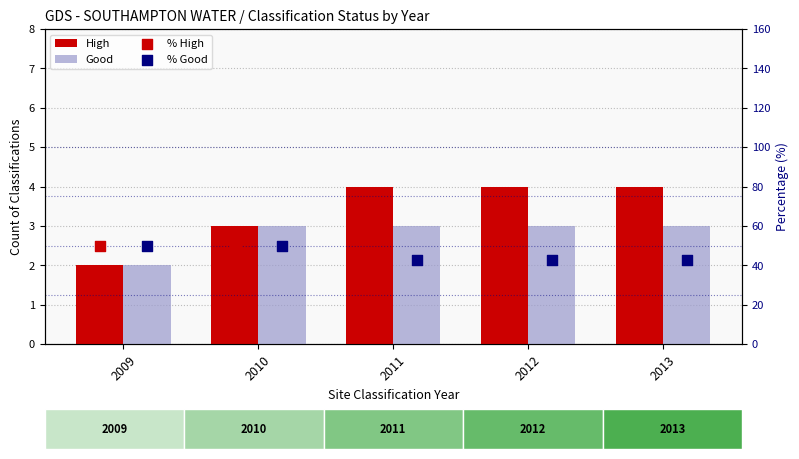

At how many categories does at least one series exceed 2?

5